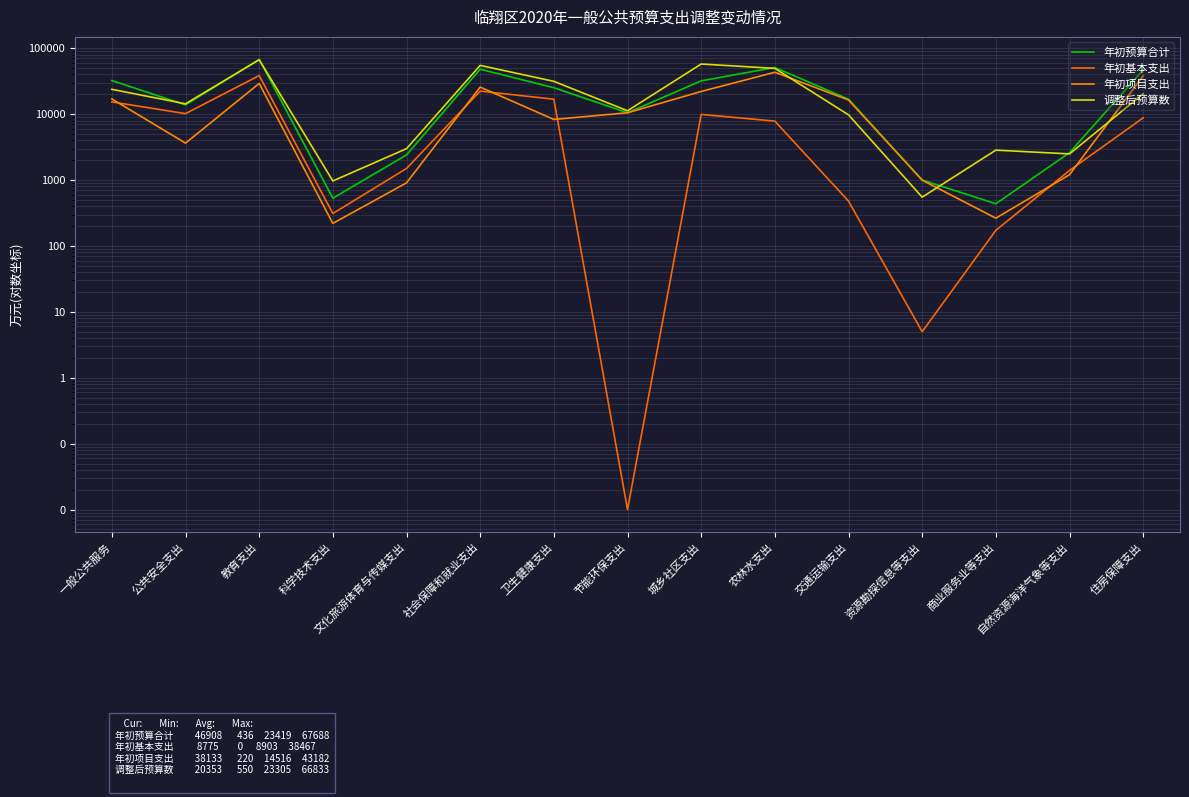

What is the average value of the 年初项目支出 series?

14516.4